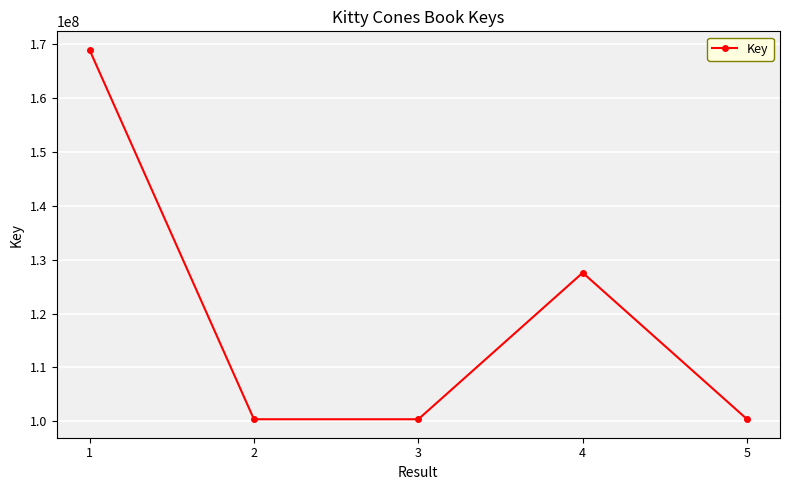

What is the minimum value shown in the chart?

100365370